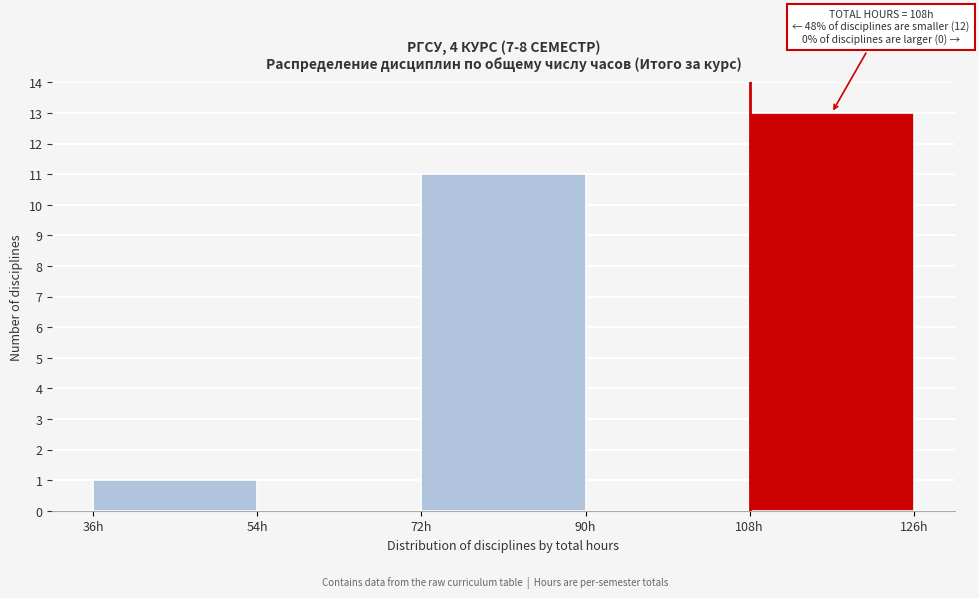

Which range on the x-axis has the tallest bar?

108 to 126